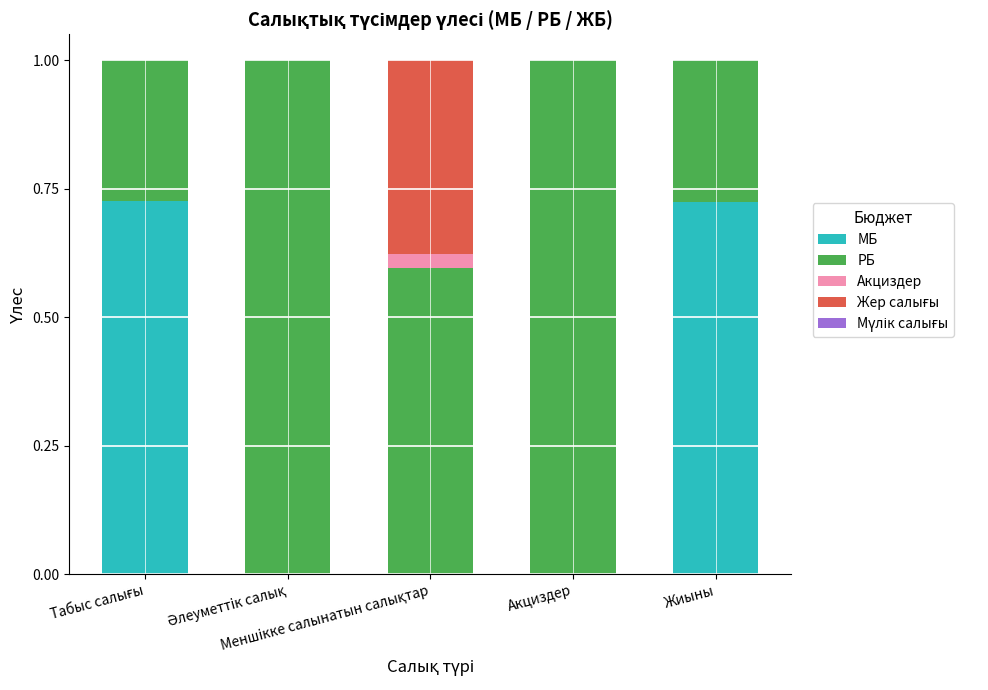

How many data points does each series have?

5